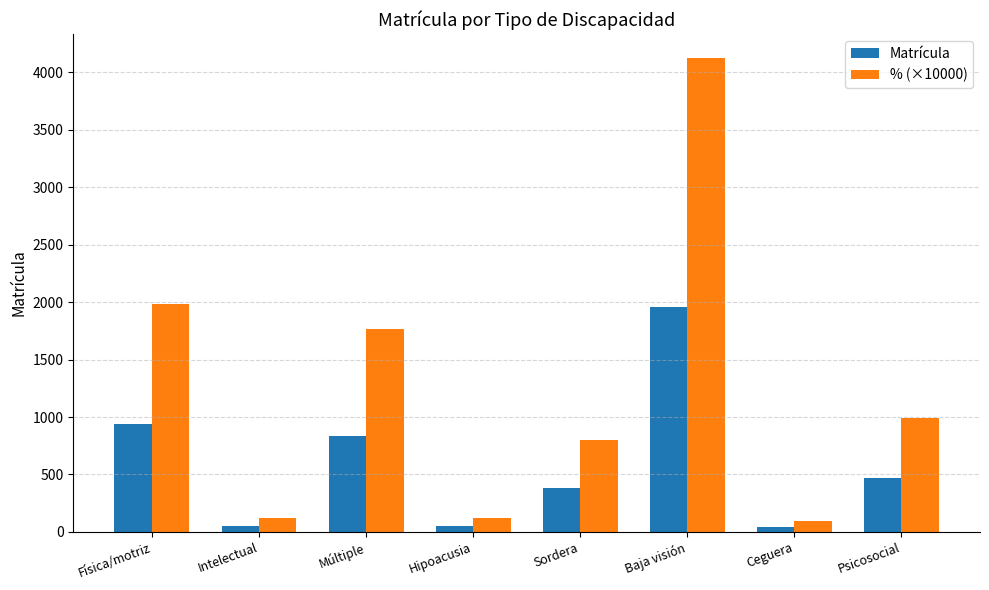

How many data points in % (×10000) are above 987?

4